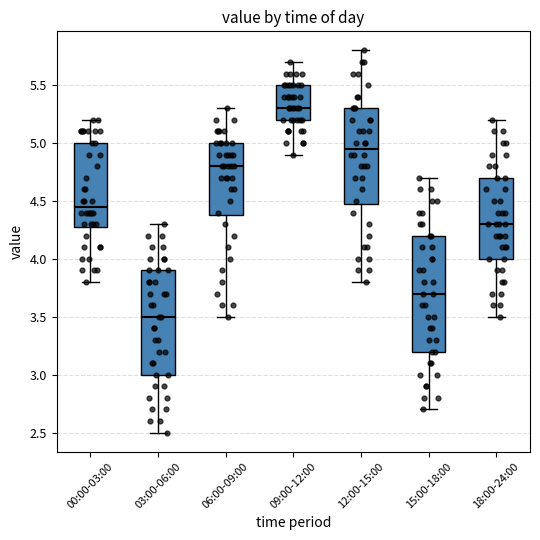

Which box has the highest median line?

09:00-12:00